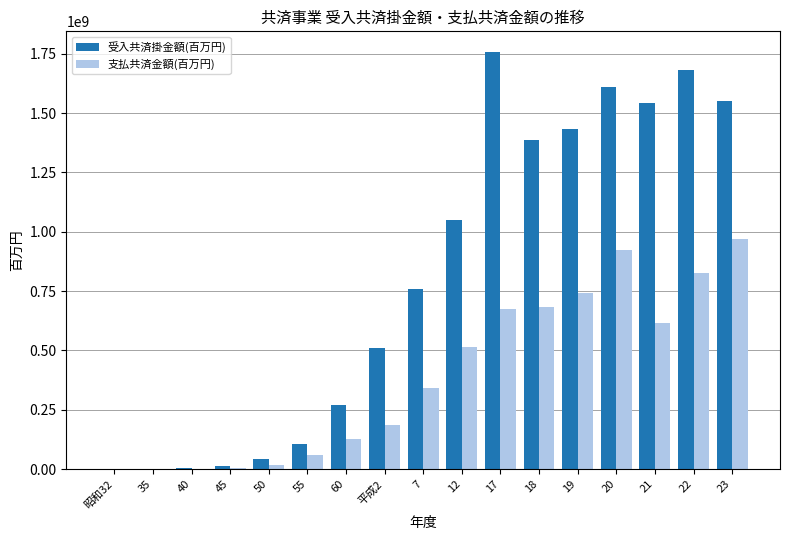

What is the maximum value shown in the chart?

1756621917